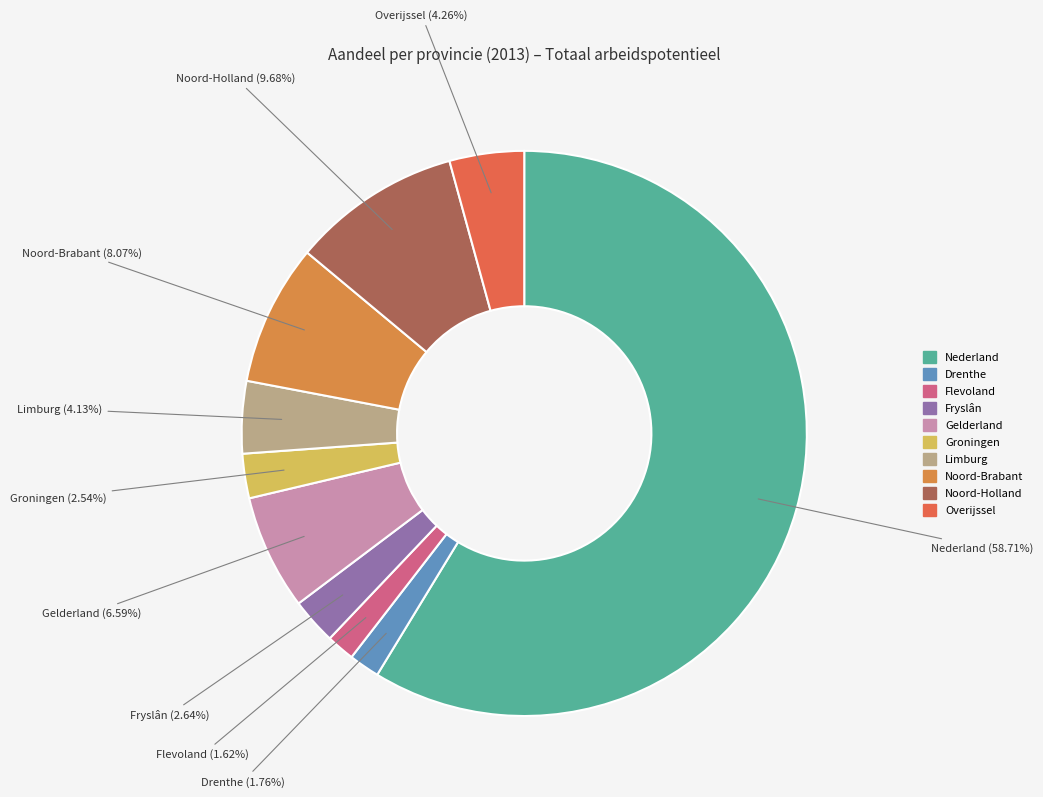

What percentage is the Overijssel slice, to the nearest percent?

4%